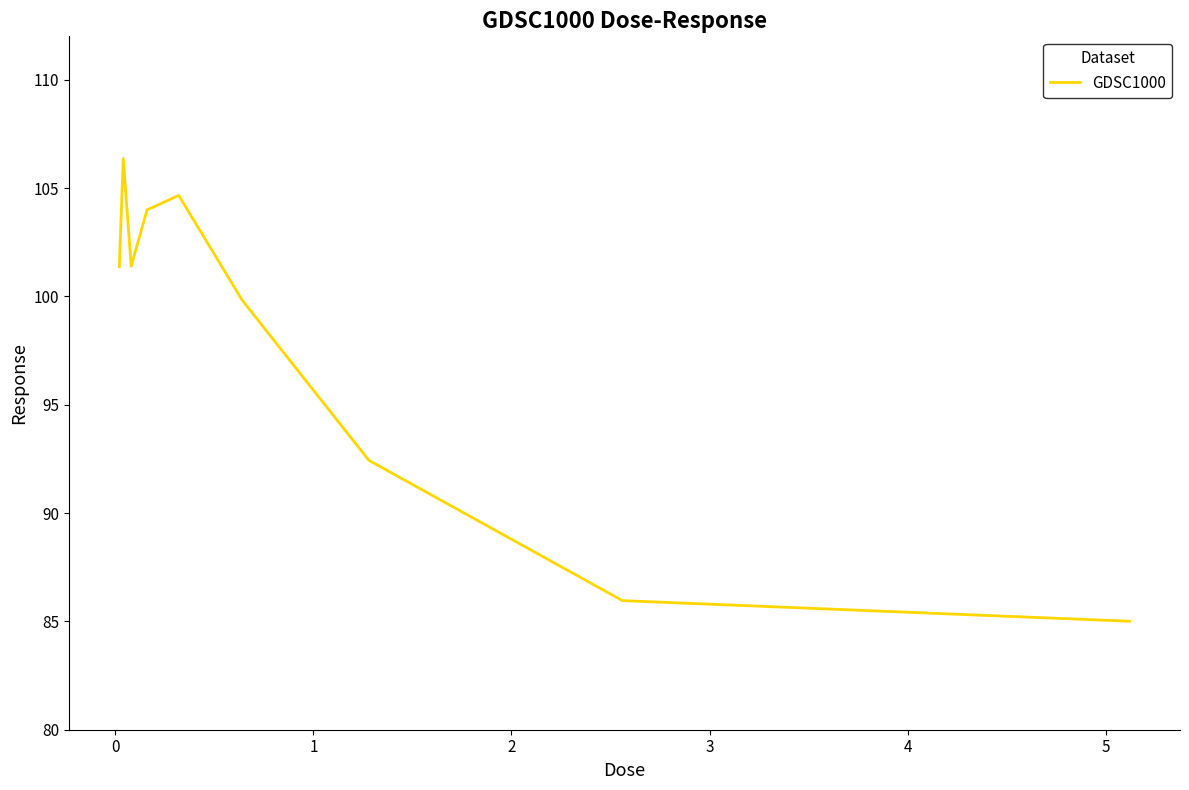

What is the greatest value displayed?

106.4